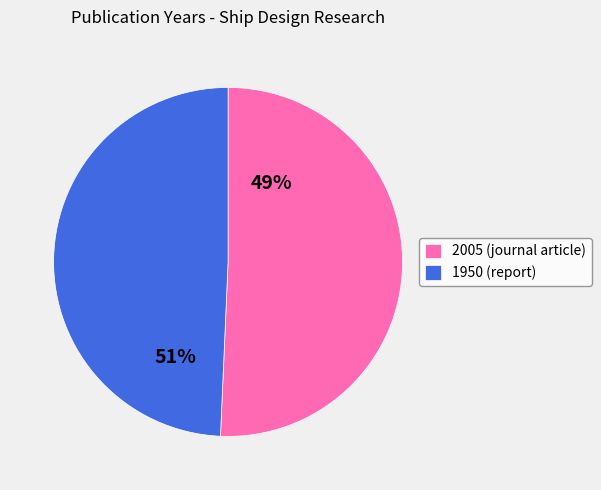

Is the sum of 2005 (Allan, Robert G.) and 1950 (Allan, James F.) greater than half?

Yes